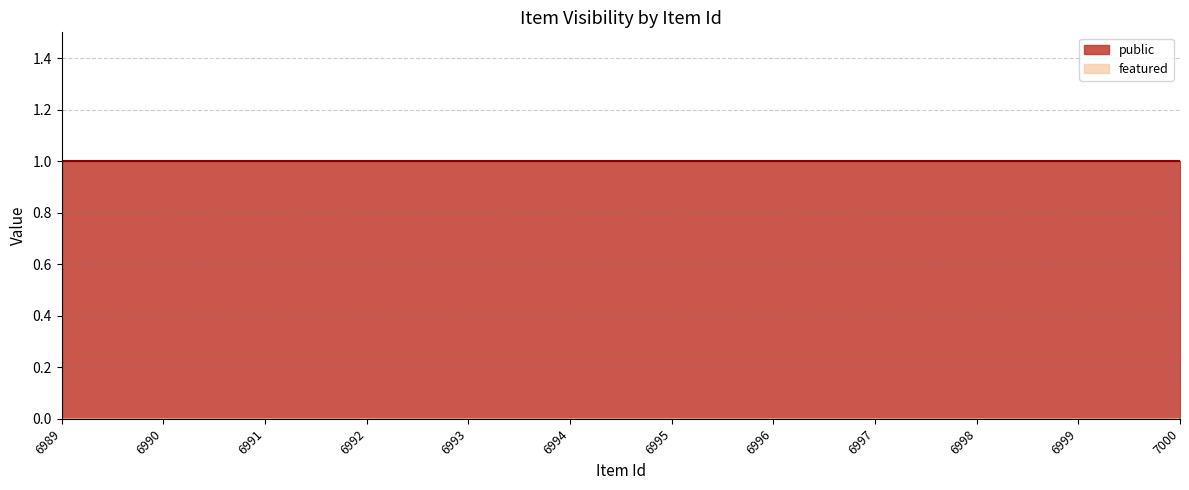

Is it true that public equals 0 at 6997?

False